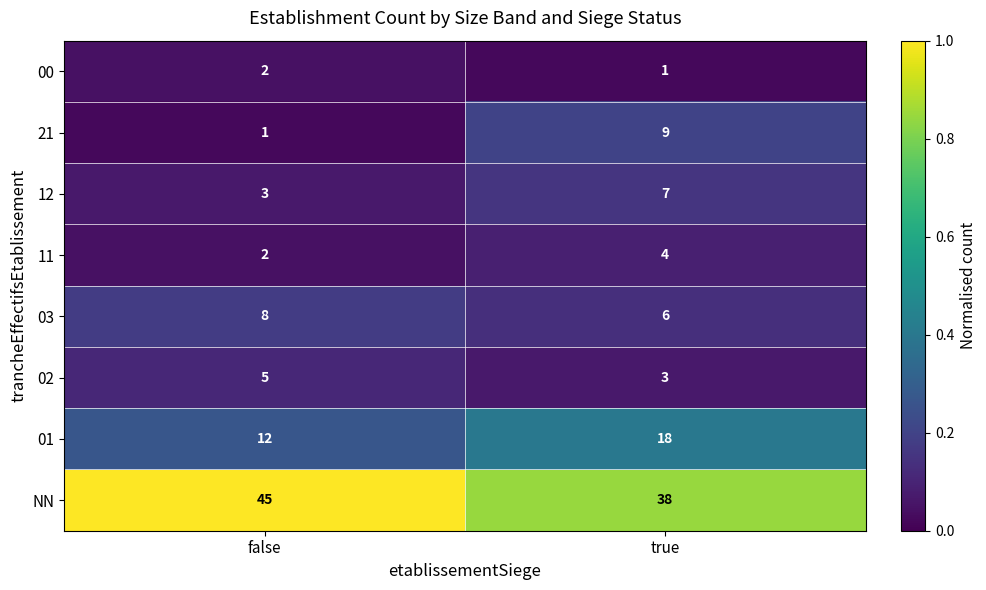

Where is 21 nearest to the value 5?

false